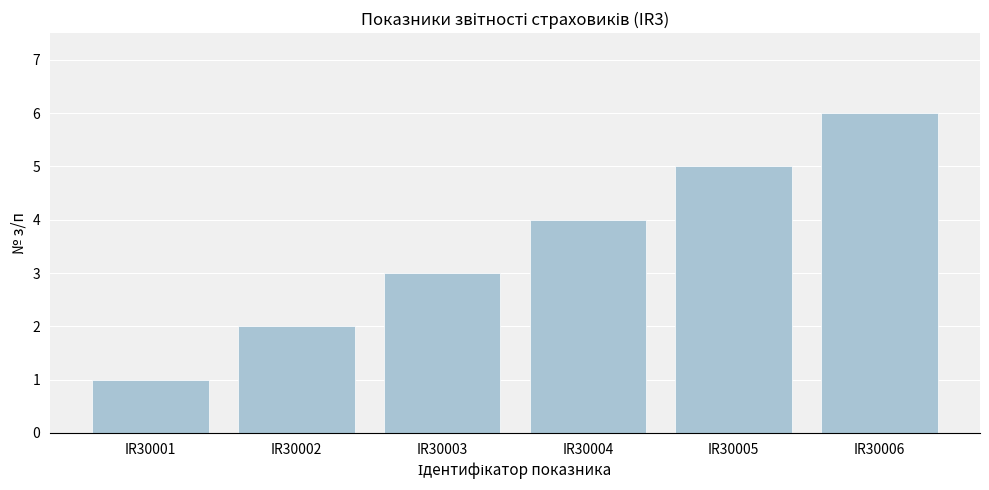

What is the smallest value displayed?

1